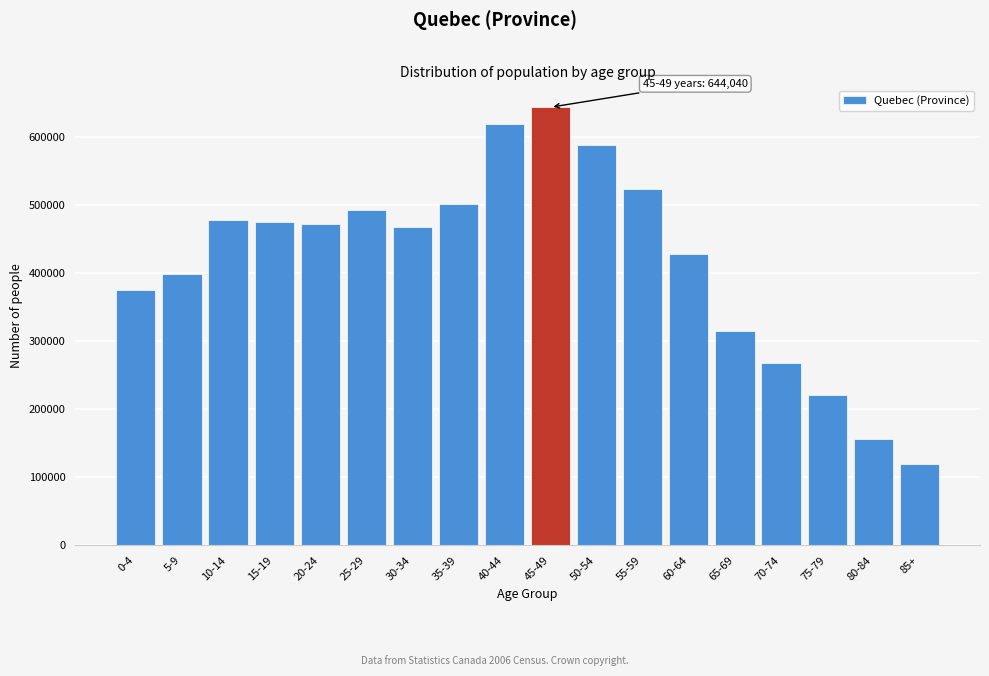

Reading left to right, list all the values displayed in this chart.

0-4=375270	5-9=398980	10-14=478255	15-19=475005	20-24=472170	25-29=492870	30-34=467325	35-39=502300	40-44=619120	45-49=644040	50-54=588085	55-59=524350	60-64=428070	65-69=315560	70-74=268145	75-79=220530	80-84=156775	85+=119285